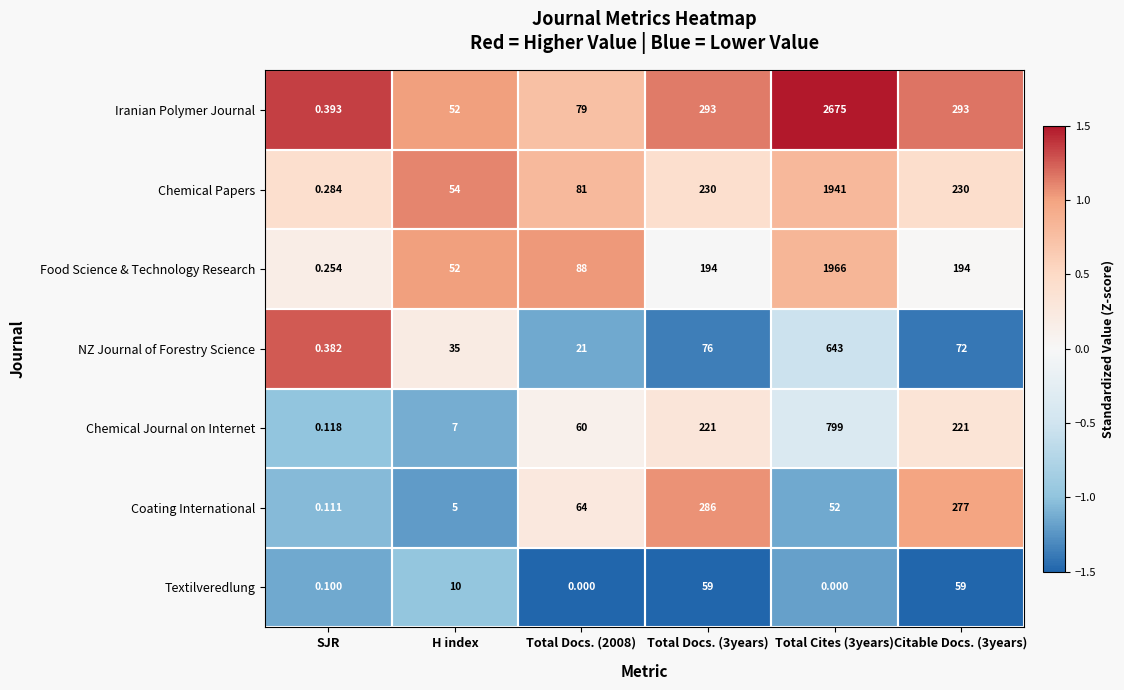

Which category has the lowest value in the Coating International series?

SJR